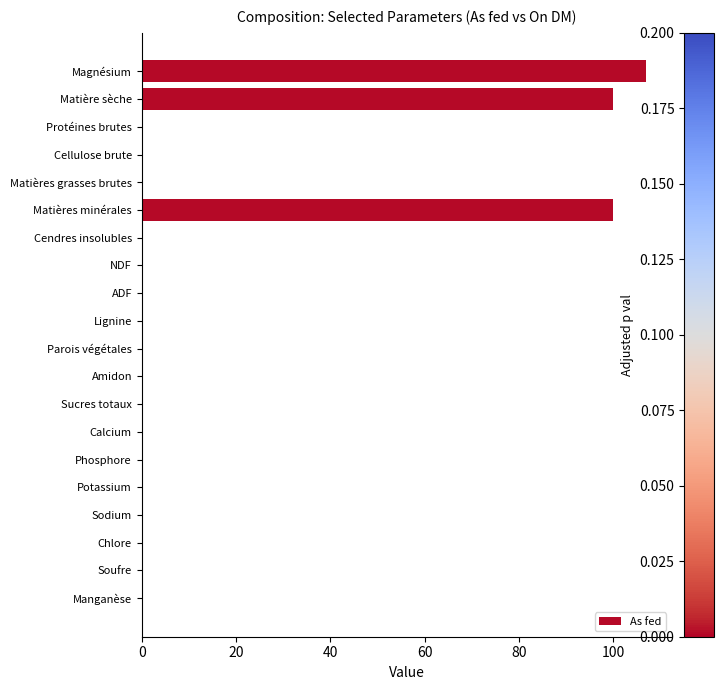

Reading top to bottom, transcribe all the data shown in this chart.

Magnésium=107.0	Matière sèche=99.9	Protéines brutes=0.0	Cellulose brute=0.0	Matières grasses brutes=0.0	Matières minérales=99.9	Cendres insolubles=0.0	NDF=0.0	ADF=0.0	Lignine=0.0	Parois végétales=0.0	Amidon=0.0	Sucres totaux=0.0	Calcium=0.0	Phosphore=0.0	Potassium=0.0	Sodium=0.0	Chlore=0.0	Soufre=0.0	Manganèse=0.0